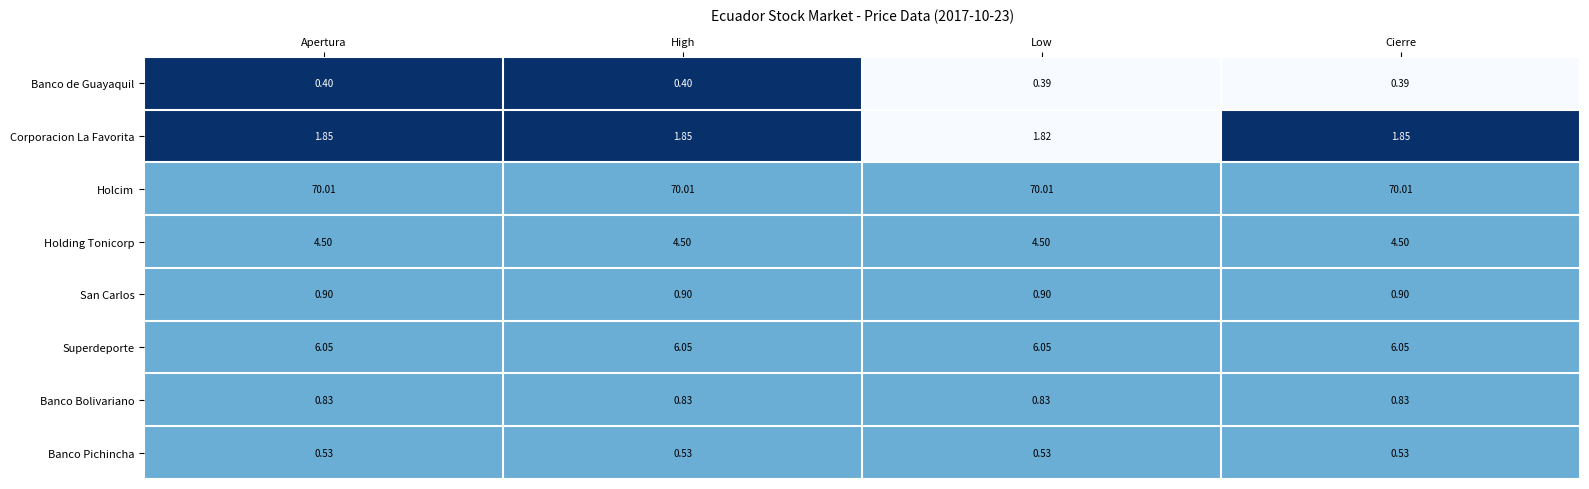

Is the value of San Carlos at Cierre greater than the value of Banco Pichincha at Low?

Yes